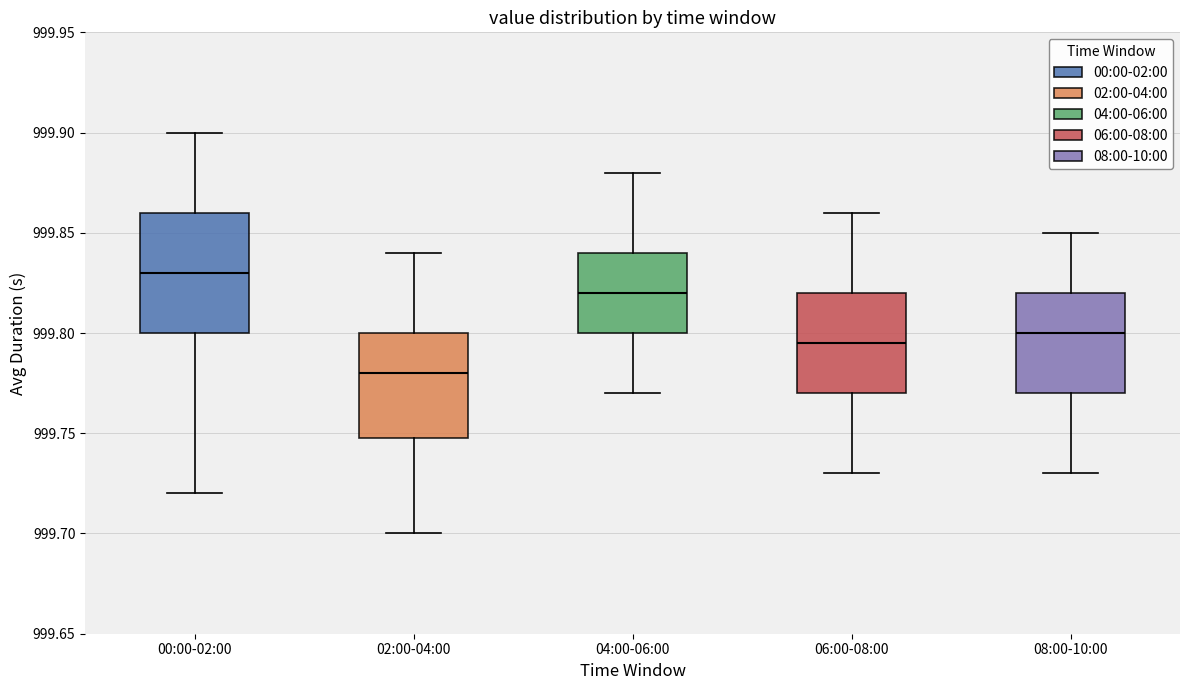

Which box's median line is the highest?

00:00-02:00